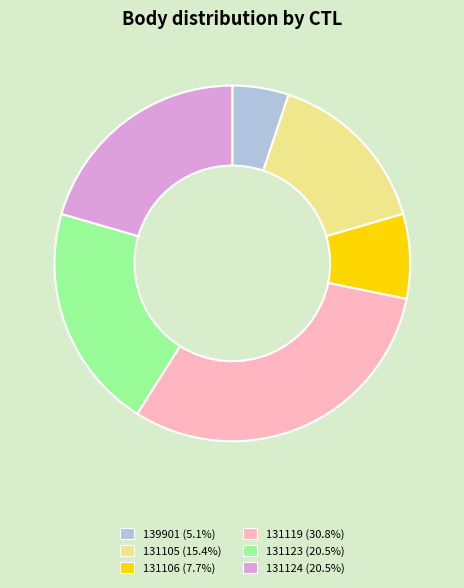

How many segments does this pie chart have?

6